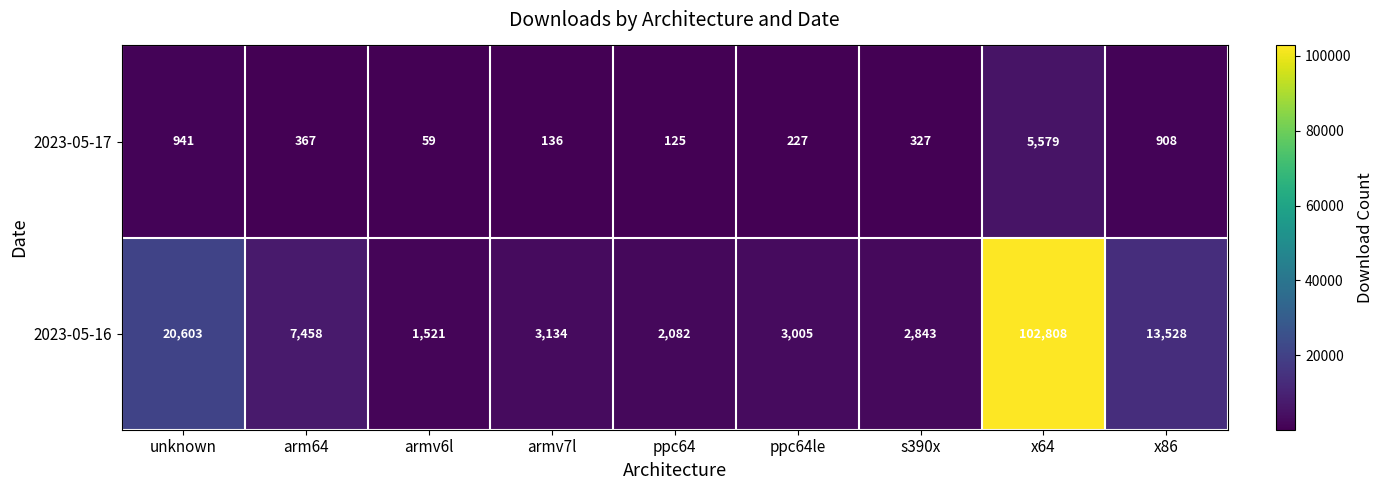

Reading left to right, extract all data points from this chart.

2023-05-17: unknown=941	arm64=367	armv6l=59	armv7l=136	ppc64=125	ppc64le=227	s390x=327	x64=5579	x86=908
2023-05-16: unknown=20603	arm64=7458	armv6l=1521	armv7l=3134	ppc64=2082	ppc64le=3005	s390x=2843	x64=102808	x86=13528